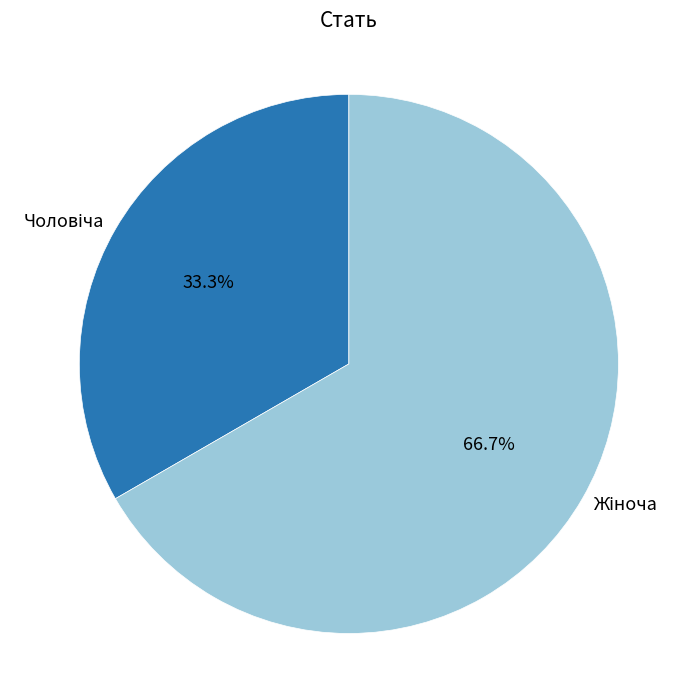

To the nearest percent, what is the difference between the largest and smallest slice percentages?

33%